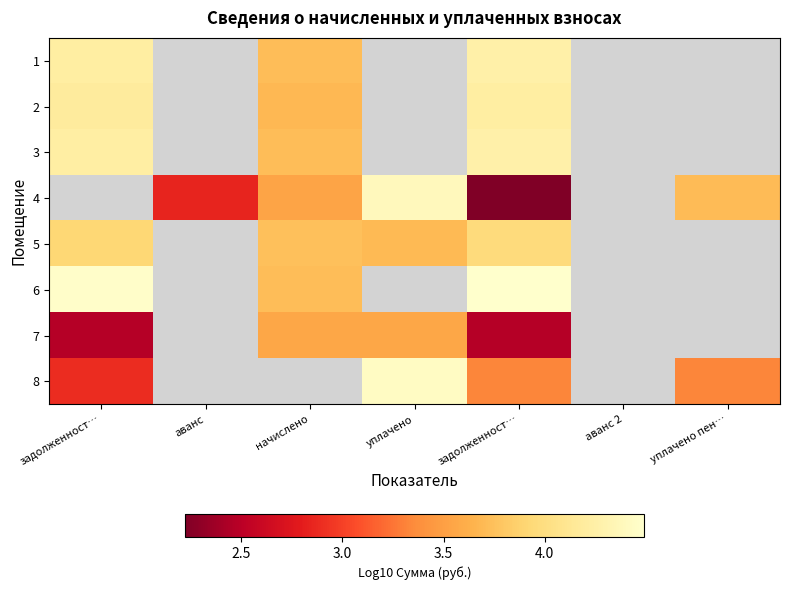

Is the value of 1 at уплачено greater than the value of 2 at уплачено пен…?

No